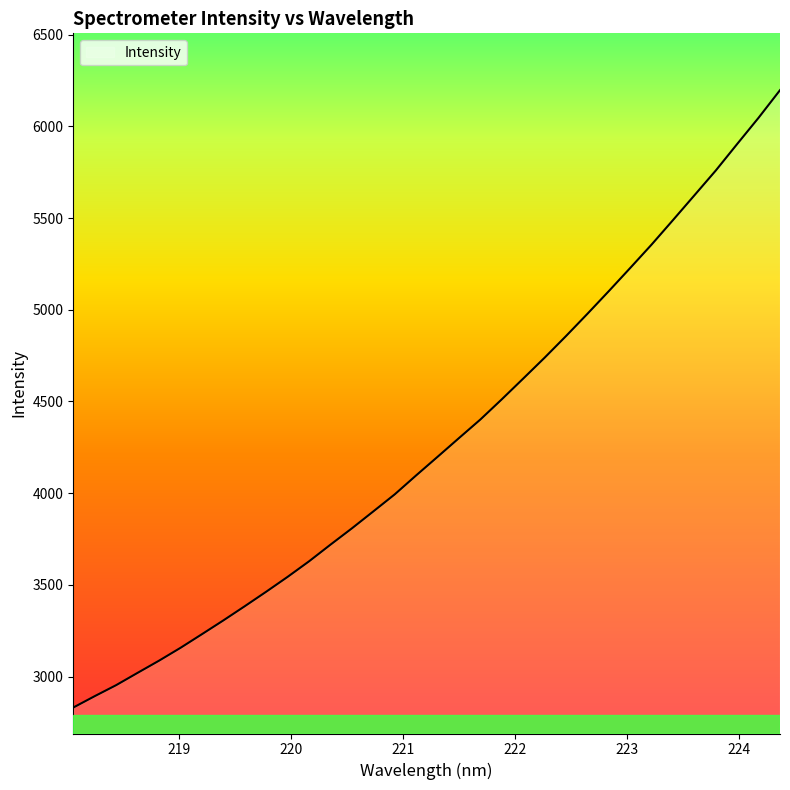

What is the maximum value shown in the chart?

6197.2